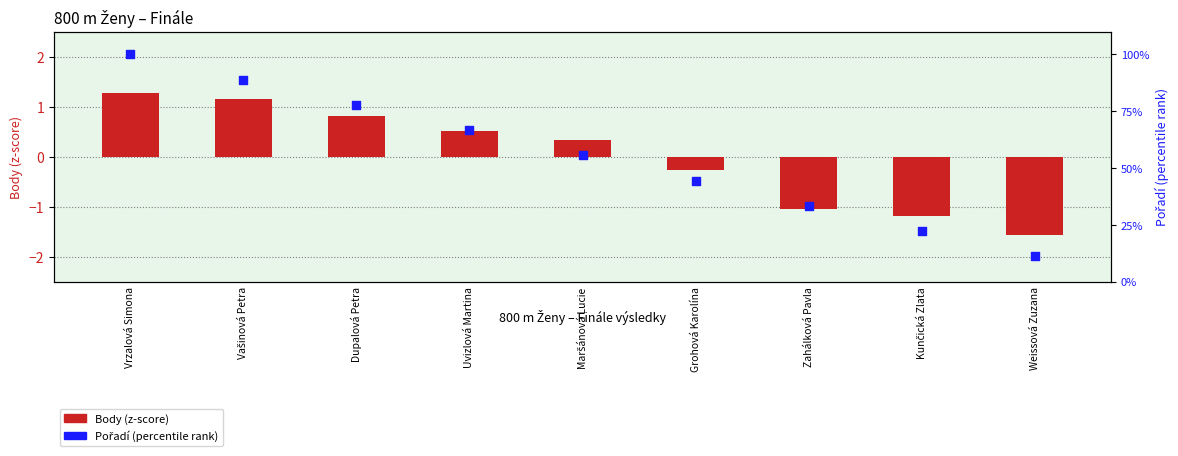

Which series contains the lowest Y value?

Body (z-score)